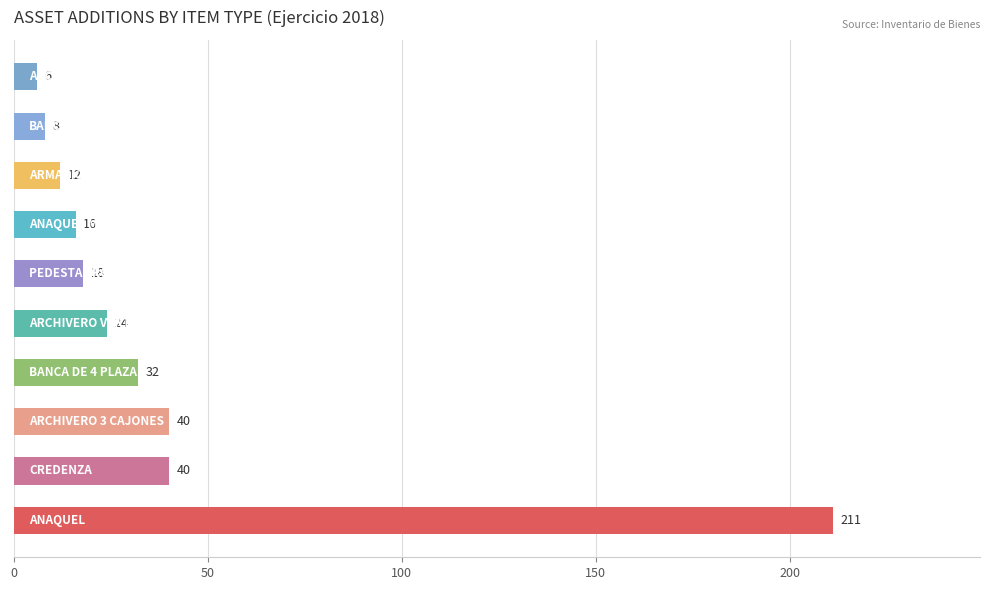

What is the greatest value displayed?

211